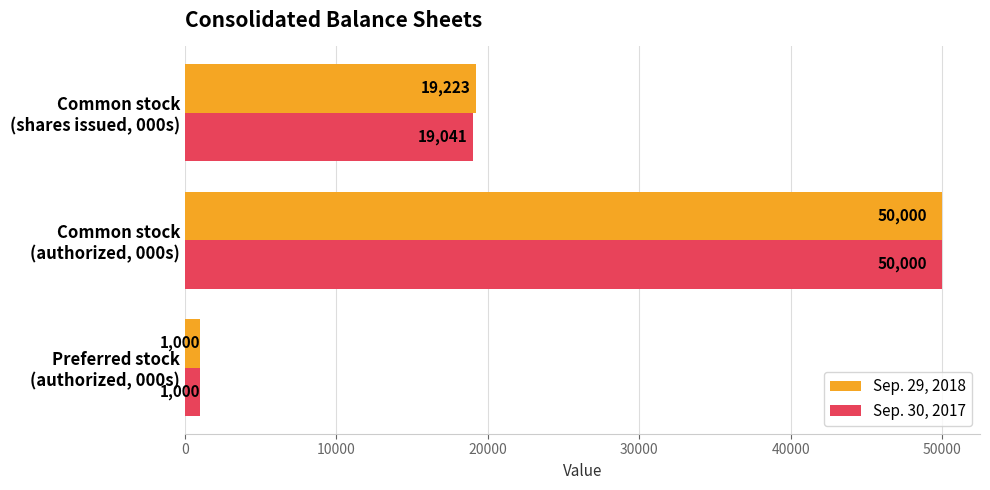

List the series in order of their overall mean, highest first.

Sep. 29, 2018, Sep. 30, 2017